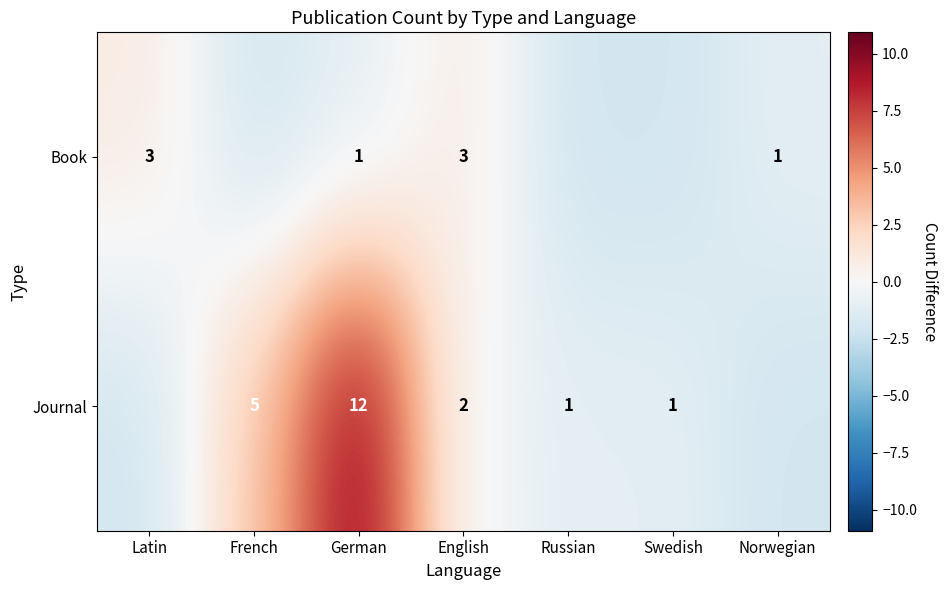

Rank the series at English from lowest to highest value.

Journal, Book